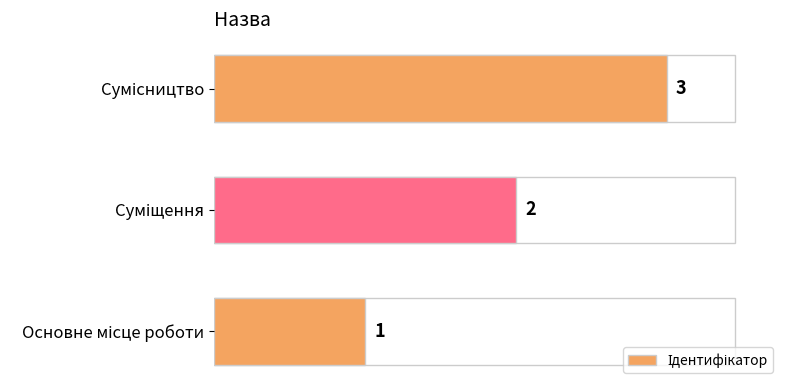

What is the sum of all values?

6